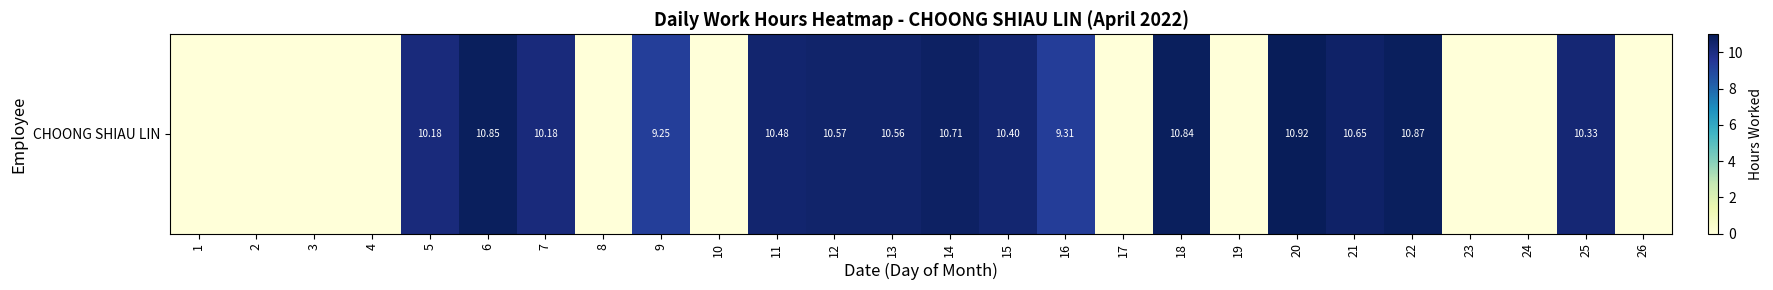

Is it true that the value at 11 is 10.5?

True